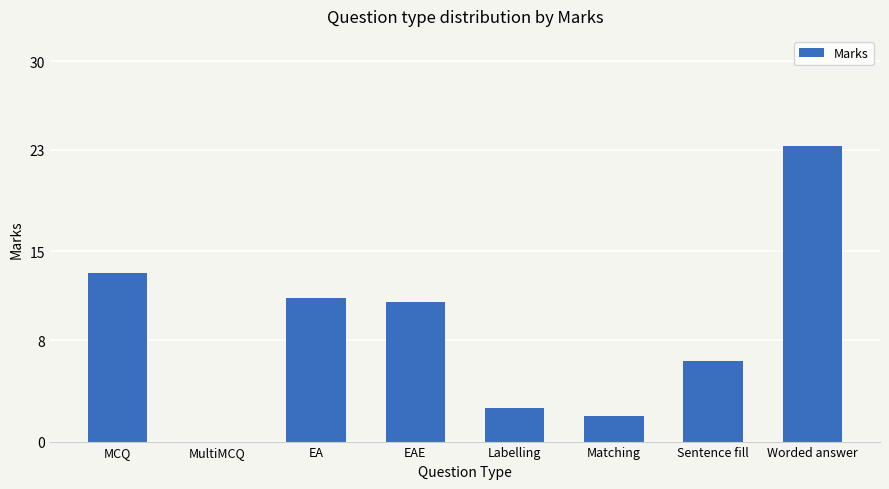

Which category has the highest value across all series?

Worded answer